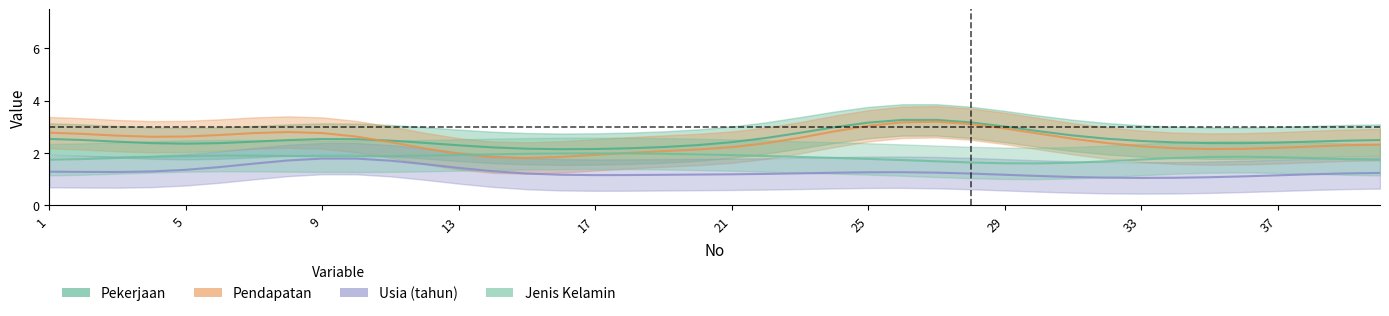

How many lines are shown in the chart?

4